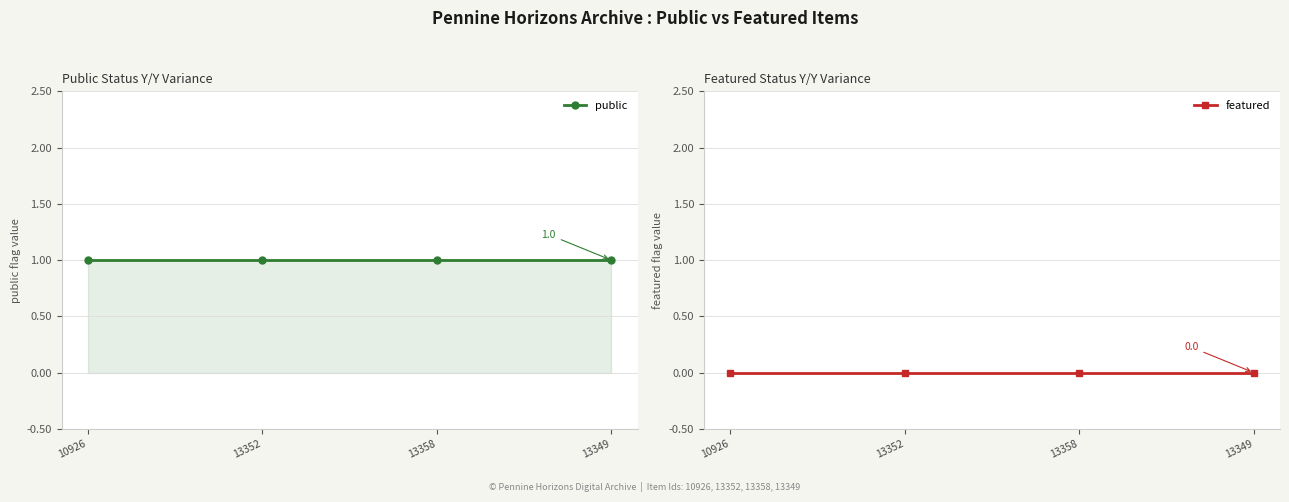

Is the value of public at 13358 greater than the value of featured at 10926?

Yes